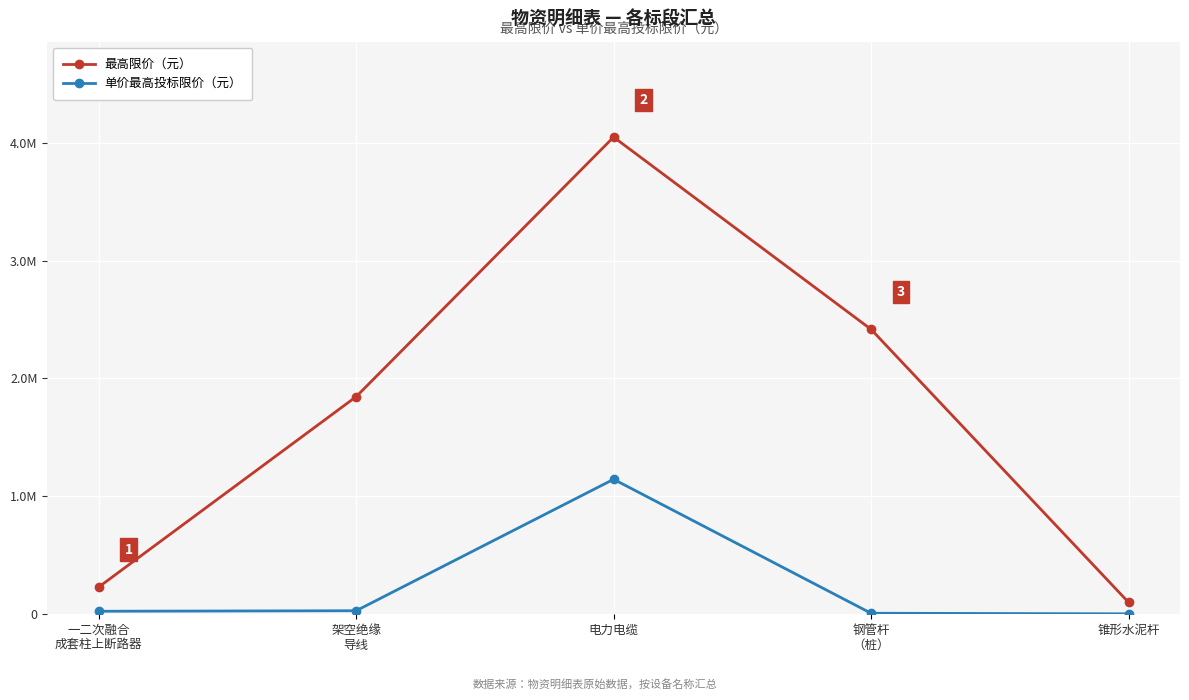

What is the difference between the maximum and second lowest values in the 单价最高投标限价（元） series?

1136300